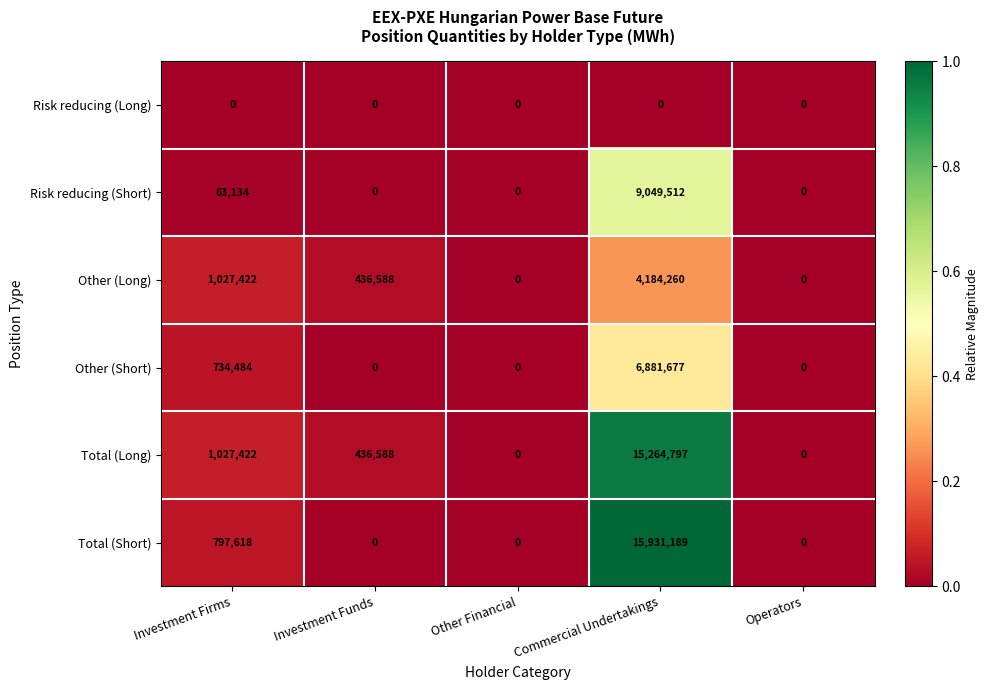

How many data points in Other (Short) are above 0?

2